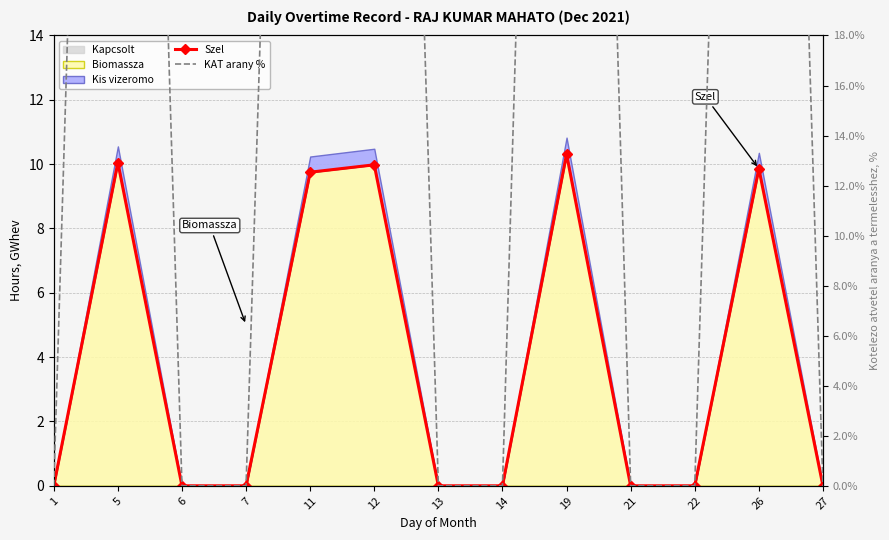

Which series has the largest total across all categories?

KAT arany %